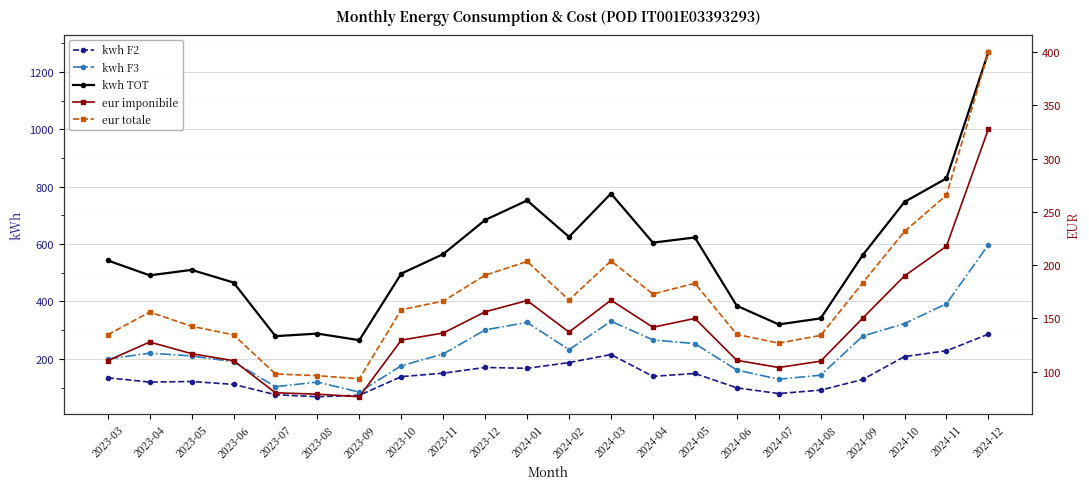

Rank the series by their maximum value, from lowest to highest.

kwh F2, eur imponibile, eur totale, kwh F3, kwh TOT